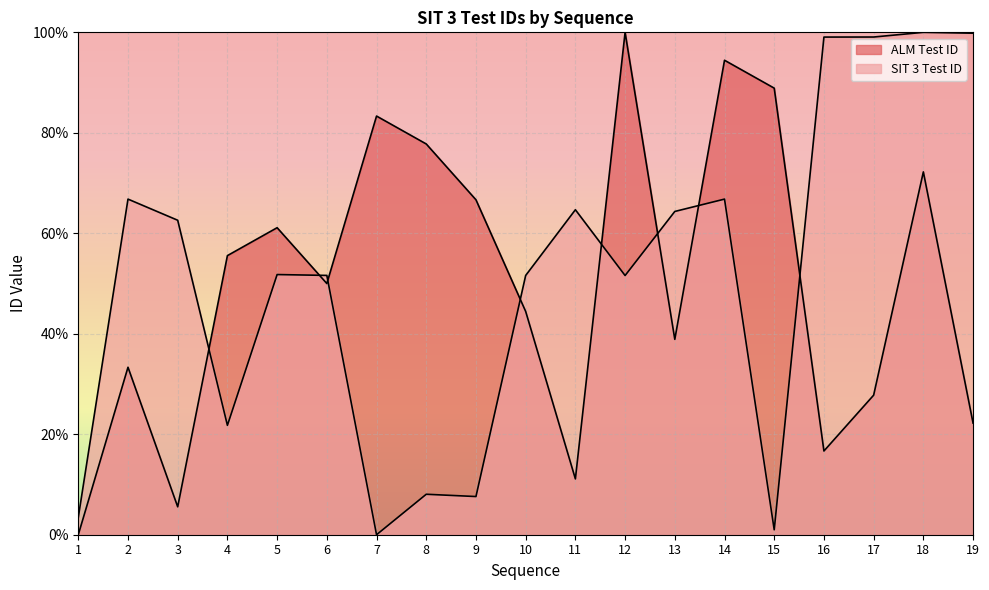

Rank the categories by SIT 3 Test ID value from highest to lowest.

18, 19, 17, 16, 2, 14, 11, 13, 3, 5, 6, 10, 12, 4, 8, 9, 1, 15, 7